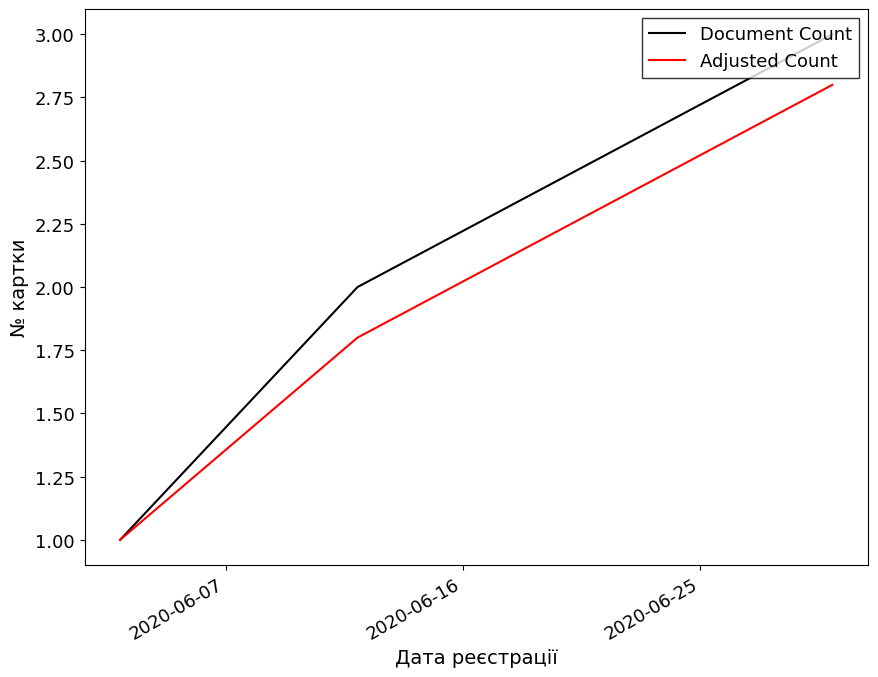

How many lines are shown in the chart?

2